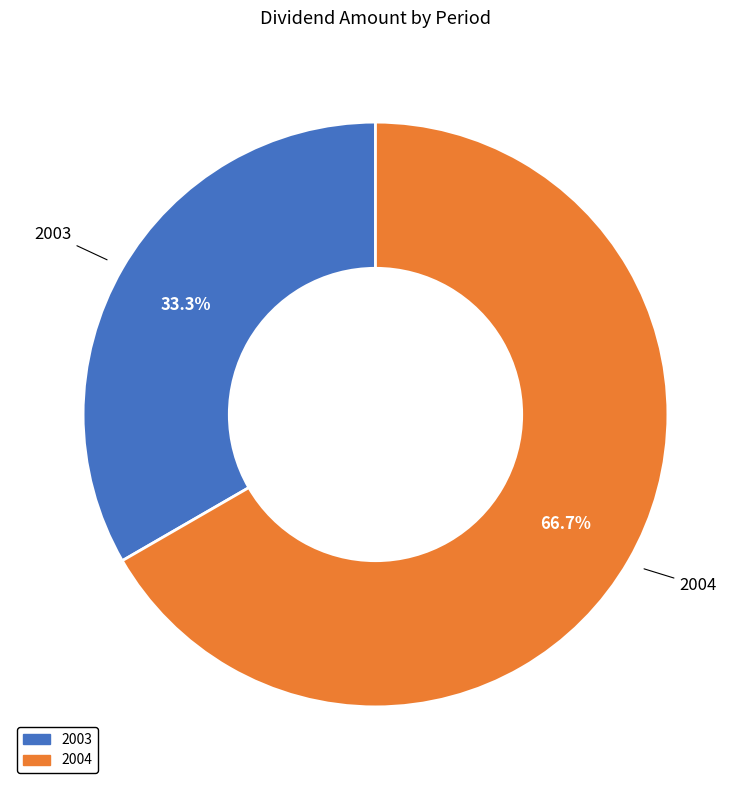

What percentage is the 2003 slice, to the nearest percent?

33%